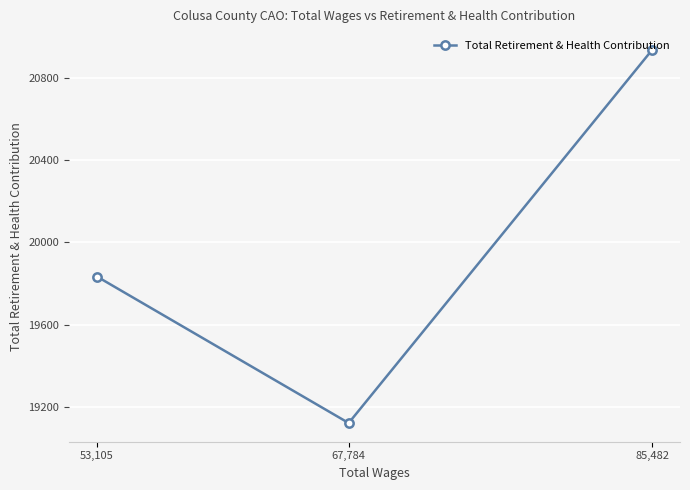

Between 67,784 and 85,482, which is larger?

85,482